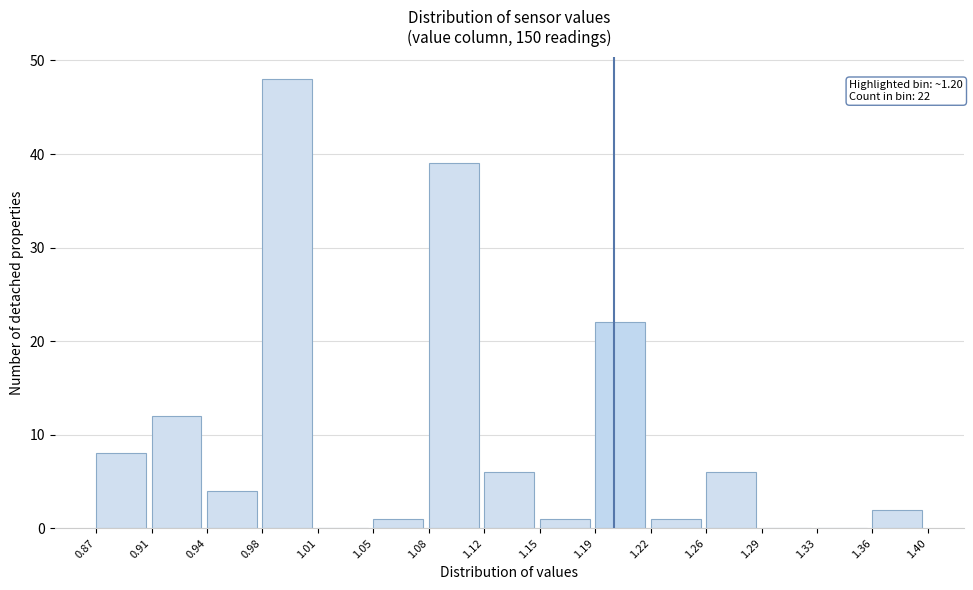

Over which range of the x-axis is the bar tallest?

0.98 to 1.01